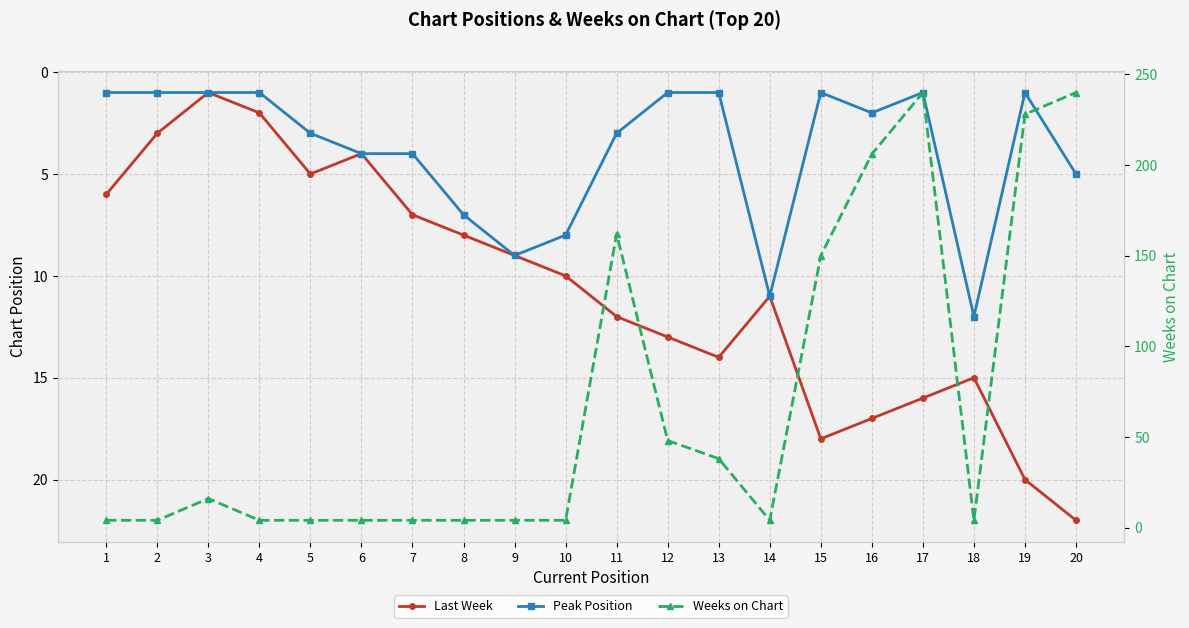

Where is the first local minimum for Last Week?

3